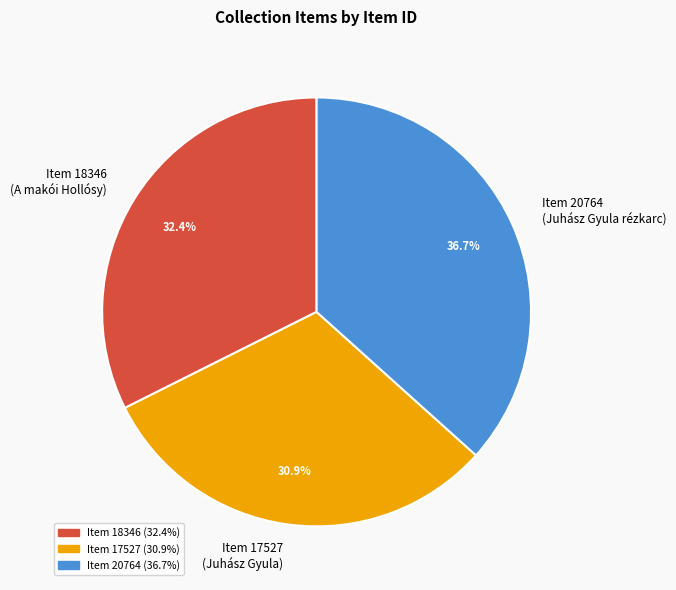

Does Item 17527 (Juhász Gyula) account for over 50% of the chart?

No